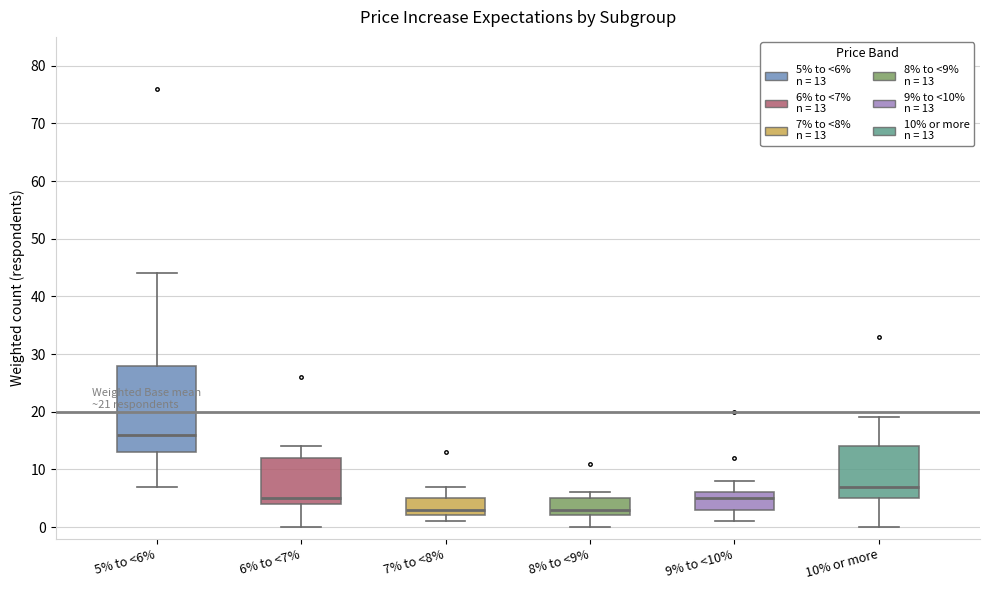

Which box is the tallest, from its lower edge to its upper edge?

5% to <6%